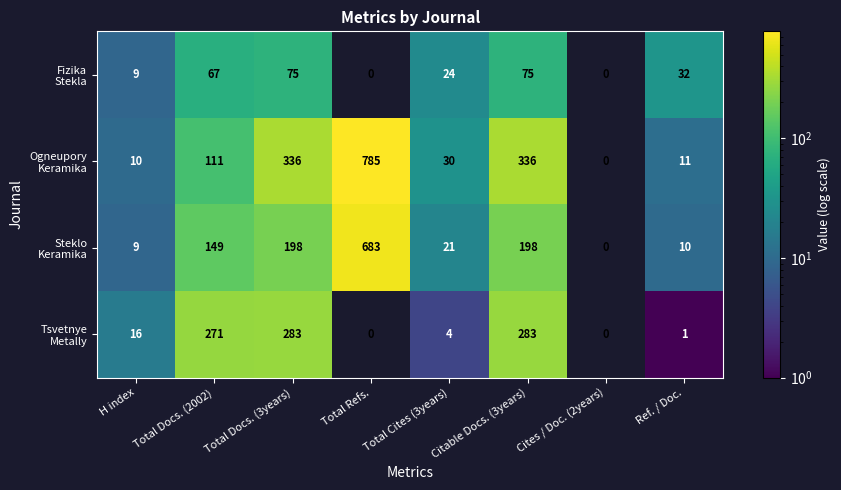

What is the difference between the highest and lowest values at Total Docs. (2002)?

204